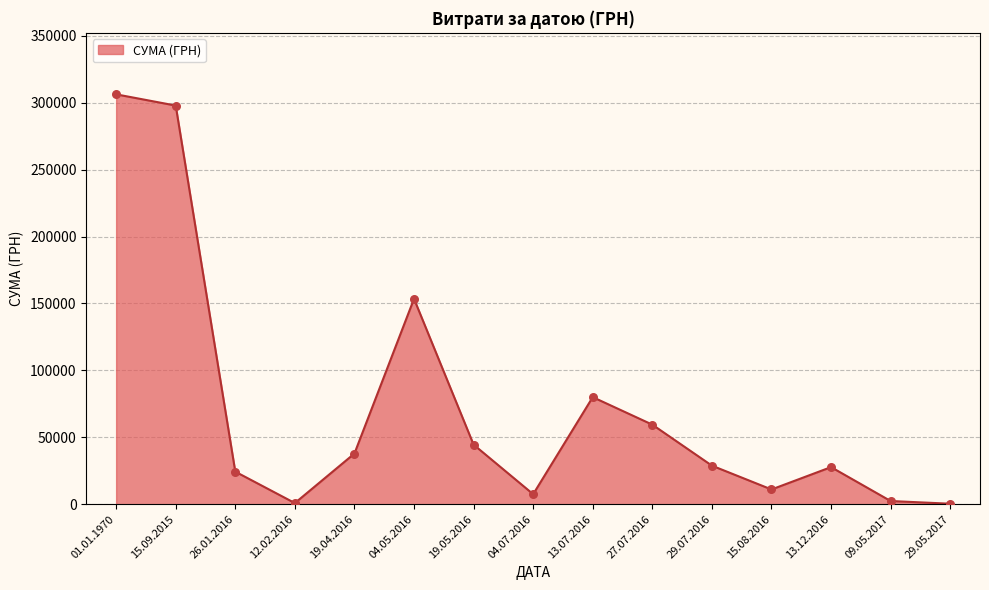

Between 15.09.2015 and 01.01.1970, which is larger?

01.01.1970